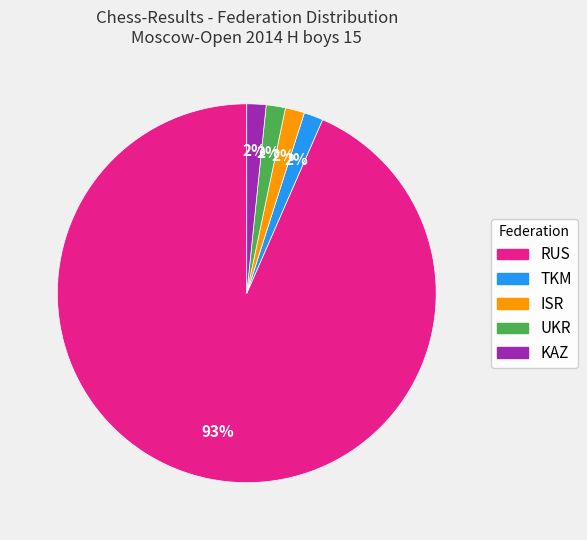

True or false: TKM accounts for 2% of the total.

True